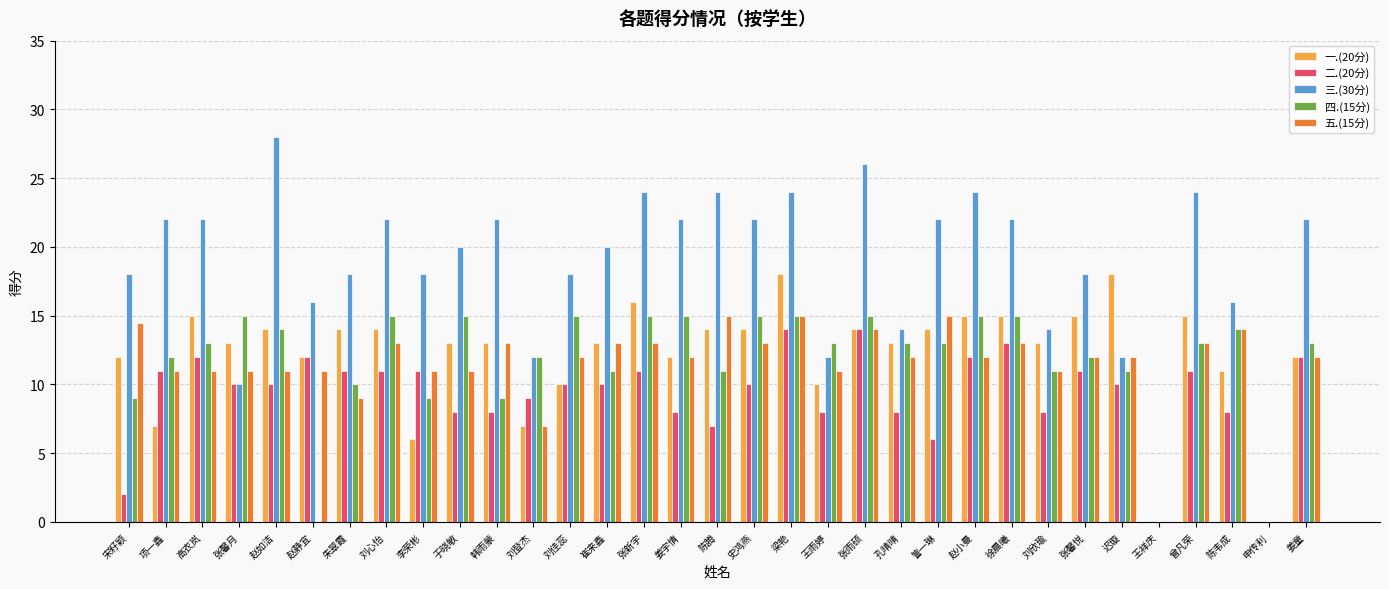

Reading left to right, what are all the values shown in this chart?

一.(20分): 宋籽颖=12.0	项一鑫=7.0	高衣岚=15.0	张馨月=13.0	赵如洁=14.0	赵静宜=12.0	朱翠霞=14.0	刘心怡=14.0	李荣彬=6.0	于晓敏=13.0	韩雨蒙=13.0	刘登杰=7.0	刘佳蕊=10.0	崔来鑫=13.0	张新宇=16.0	姜宇情=12.0	陈腾=14.0	史鸿燕=14.0	梁艳=18.0	王雨婷=10.0	张雨硕=14.0	孔晴晴=13.0	訾一琳=14.0	赵小曼=15.0	徐晨曦=15.0	刘欣瑜=13.0	张馨悦=15.0	迟璇=18.0	王祥庆=0.0	曾凡荣=15.0	陈韦成=11.0	申传利=0.0	姜童=12.0
二.(20分): 宋籽颖=2.0	项一鑫=11.0	高衣岚=12.0	张馨月=10.0	赵如洁=10.0	赵静宜=12.0	朱翠霞=11.0	刘心怡=11.0	李荣彬=11.0	于晓敏=8.0	韩雨蒙=8.0	刘登杰=9.0	刘佳蕊=10.0	崔来鑫=10.0	张新宇=11.0	姜宇情=8.0	陈腾=7.0	史鸿燕=10.0	梁艳=14.0	王雨婷=8.0	张雨硕=14.0	孔晴晴=8.0	訾一琳=6.0	赵小曼=12.0	徐晨曦=13.0	刘欣瑜=8.0	张馨悦=11.0	迟璇=10.0	王祥庆=0.0	曾凡荣=11.0	陈韦成=8.0	申传利=0.0	姜童=12.0
三.(30分): 宋籽颖=18.0	项一鑫=22.0	高衣岚=22.0	张馨月=10.0	赵如洁=28.0	赵静宜=16.0	朱翠霞=18.0	刘心怡=22.0	李荣彬=18.0	于晓敏=20.0	韩雨蒙=22.0	刘登杰=12.0	刘佳蕊=18.0	崔来鑫=20.0	张新宇=24.0	姜宇情=22.0	陈腾=24.0	史鸿燕=22.0	梁艳=24.0	王雨婷=12.0	张雨硕=26.0	孔晴晴=14.0	訾一琳=22.0	赵小曼=24.0	徐晨曦=22.0	刘欣瑜=14.0	张馨悦=18.0	迟璇=12.0	王祥庆=0.0	曾凡荣=24.0	陈韦成=16.0	申传利=0.0	姜童=22.0
四.(15分): 宋籽颖=9.0	项一鑫=12.0	高衣岚=13.0	张馨月=15.0	赵如洁=14.0	赵静宜=0.0	朱翠霞=10.0	刘心怡=15.0	李荣彬=9.0	于晓敏=15.0	韩雨蒙=9.0	刘登杰=12.0	刘佳蕊=15.0	崔来鑫=11.0	张新宇=15.0	姜宇情=15.0	陈腾=11.0	史鸿燕=15.0	梁艳=15.0	王雨婷=13.0	张雨硕=15.0	孔晴晴=13.0	訾一琳=13.0	赵小曼=15.0	徐晨曦=15.0	刘欣瑜=11.0	张馨悦=12.0	迟璇=11.0	王祥庆=0.0	曾凡荣=13.0	陈韦成=14.0	申传利=0.0	姜童=13.0
五.(15分): 宋籽颖=14.5	项一鑫=11.0	高衣岚=11.0	张馨月=11.0	赵如洁=11.0	赵静宜=11.0	朱翠霞=9.0	刘心怡=13.0	李荣彬=11.0	于晓敏=11.0	韩雨蒙=13.0	刘登杰=7.0	刘佳蕊=12.0	崔来鑫=13.0	张新宇=13.0	姜宇情=12.0	陈腾=15.0	史鸿燕=13.0	梁艳=15.0	王雨婷=11.0	张雨硕=14.0	孔晴晴=12.0	訾一琳=15.0	赵小曼=12.0	徐晨曦=13.0	刘欣瑜=11.0	张馨悦=12.0	迟璇=12.0	王祥庆=0.0	曾凡荣=13.0	陈韦成=14.0	申传利=0.0	姜童=12.0